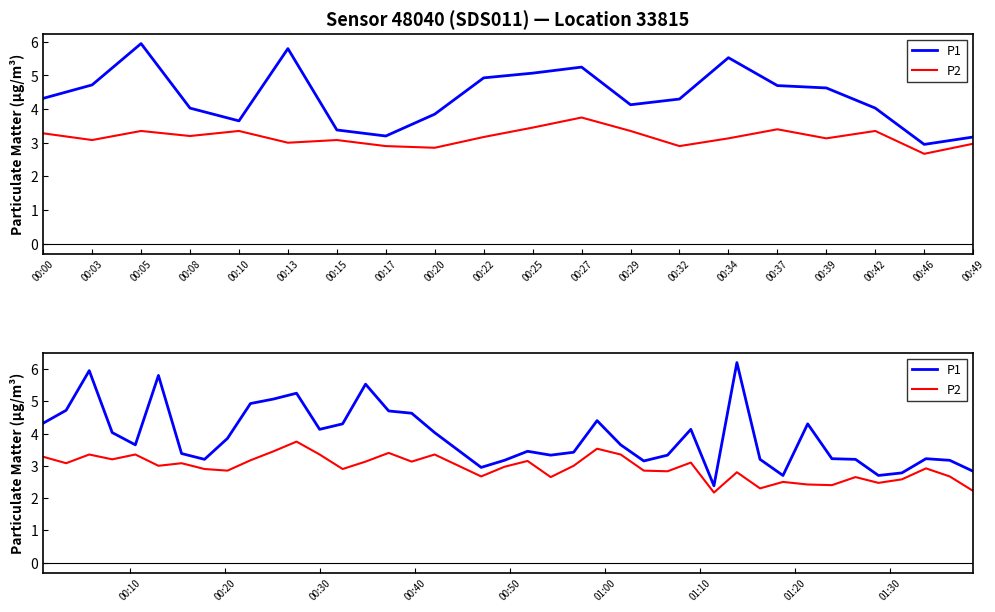

Where is the first local minimum for P1?

00:10